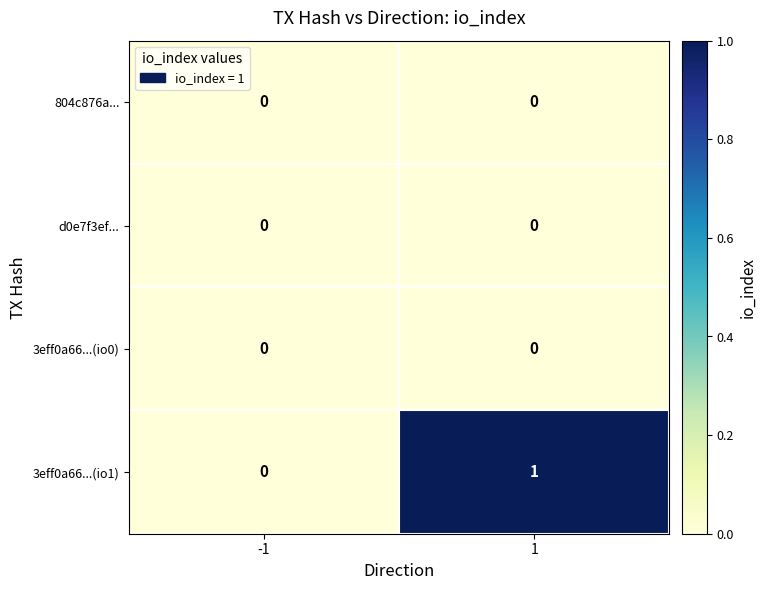

Which series has the largest range (max minus min)?

3eff0a66...(io1)